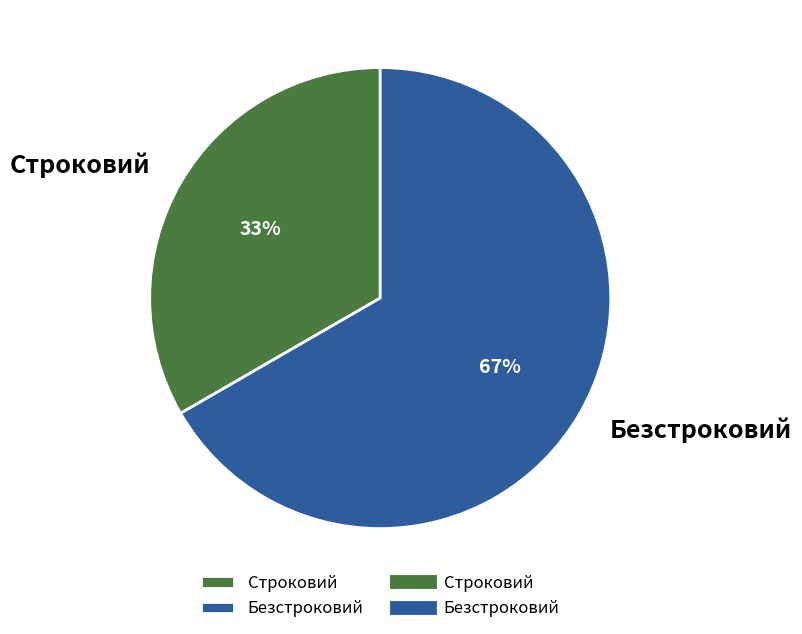

Approximately how many times larger is the value at Строковий compared to Безстроковий?

0.5